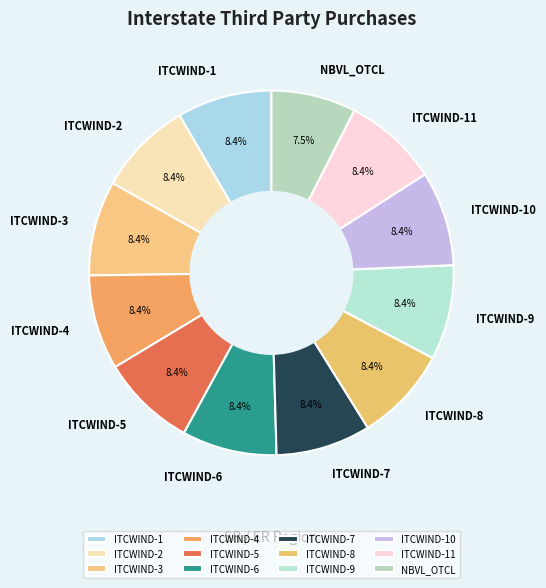

What percentage is NOT represented by NBVL_OTCL?

92.5%